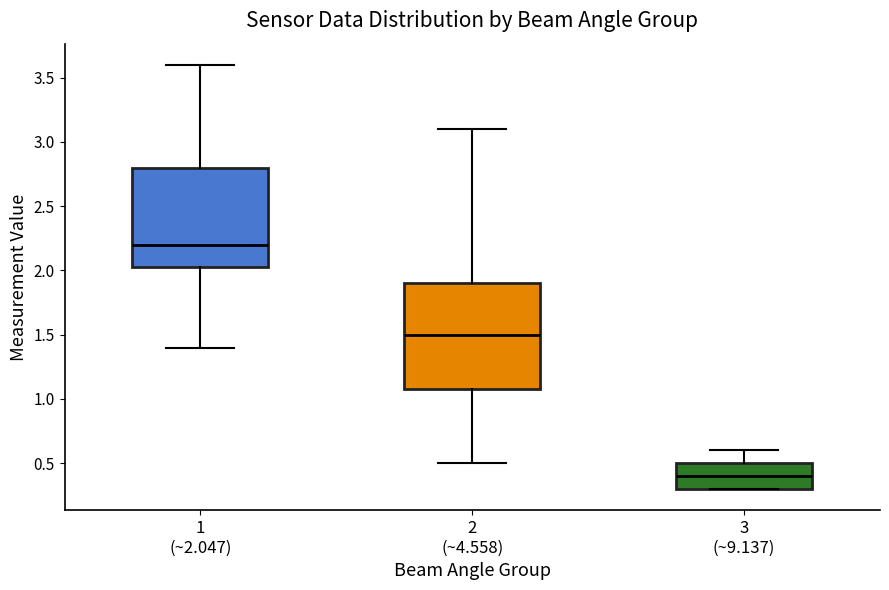

Which box's median line is the highest?

1 (~2.047)